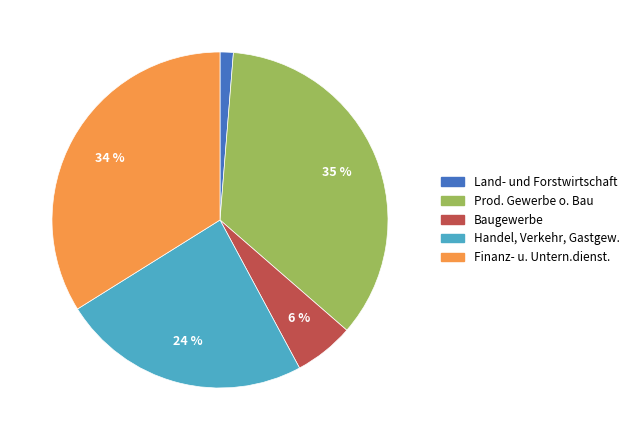

To the nearest percent, what is the average slice percentage?

20%